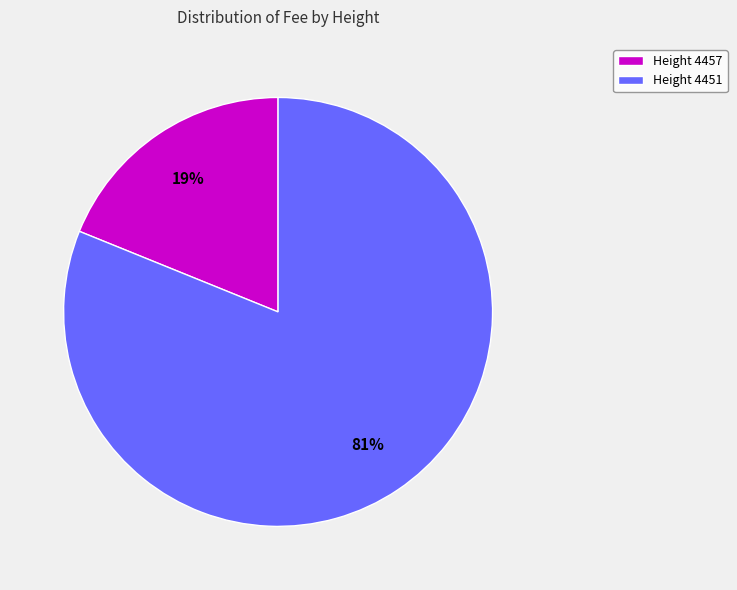

Is there a majority slice in this chart?

Yes